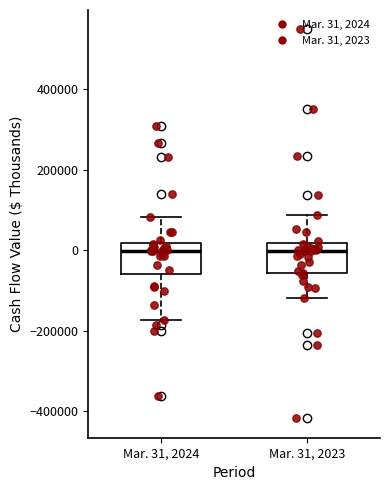

Where does the upper whisker of the box for Mar. 31, 2024 end on the y-axis? The values are not printed on the chart, so give them approximately, as read against the axis.

80000